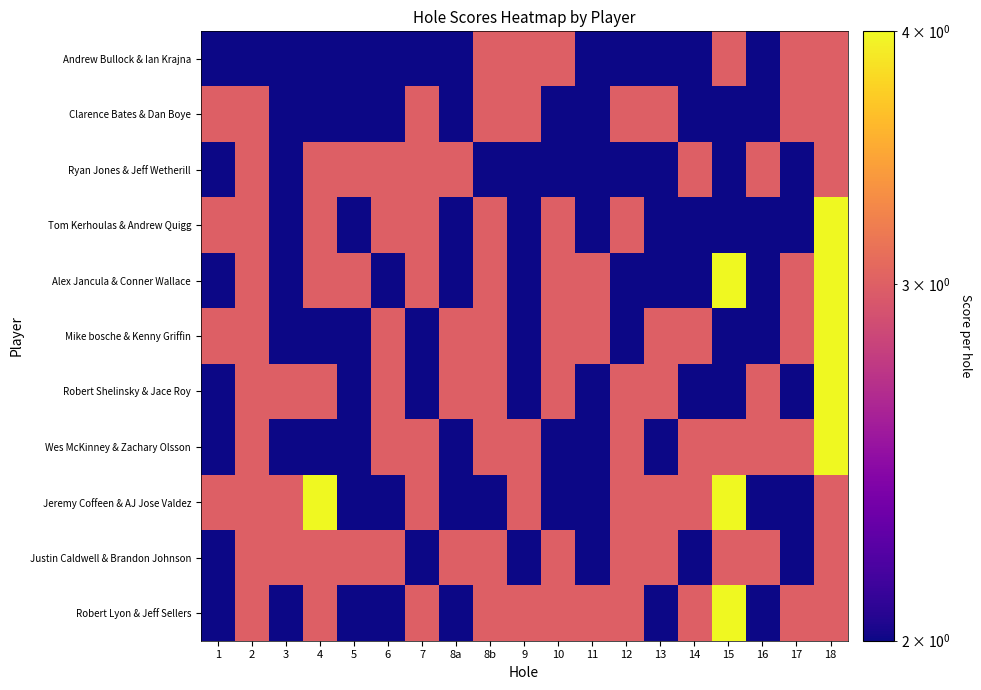

Between 6 and 13, which is larger?

6